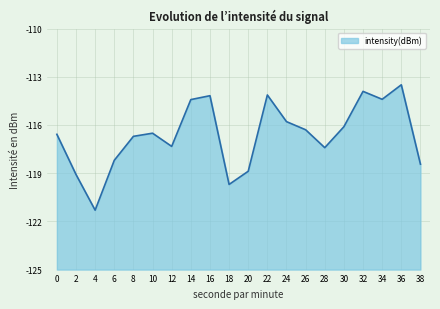

Does the chart have visible grid lines?

Yes